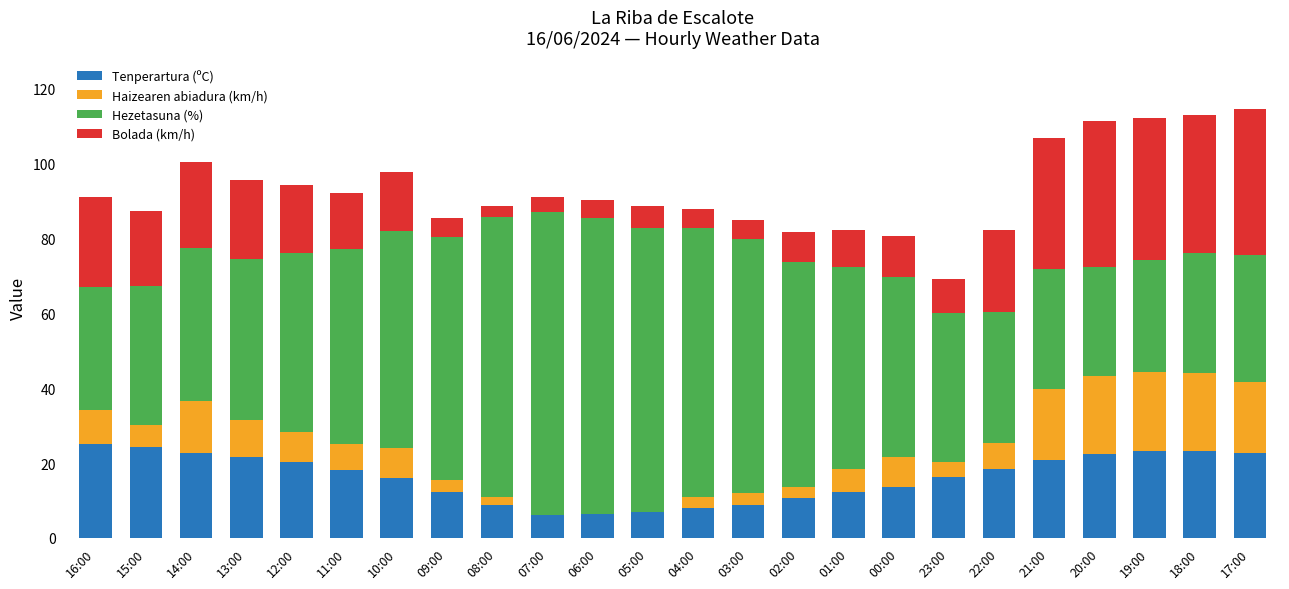

What is the sum of the Tenperartura (ºC) values at 12:00 and 15:00?

44.5